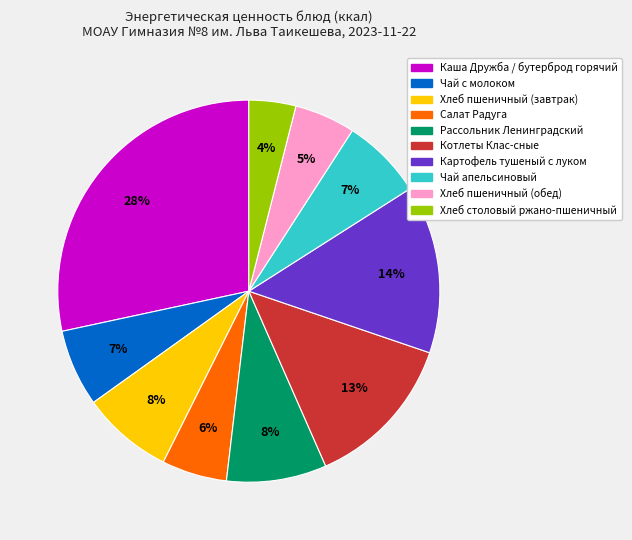

Is Котлеты Клас-сные the majority of the pie?

No